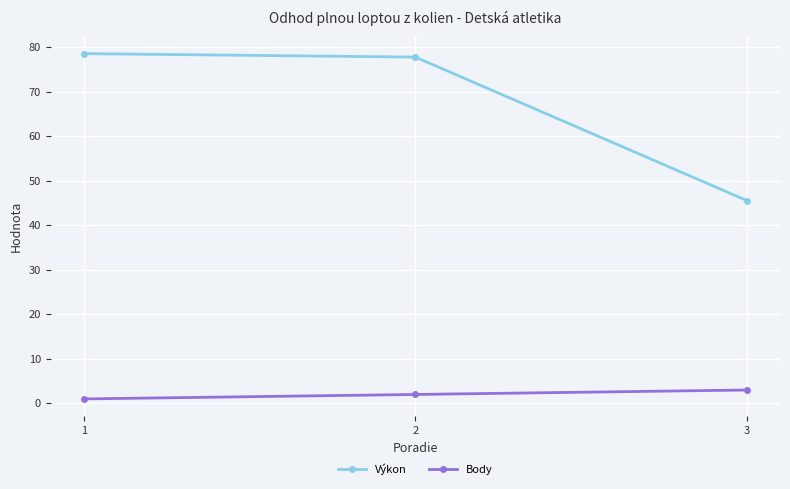

At how many categories does at least one series exceed 76?

2